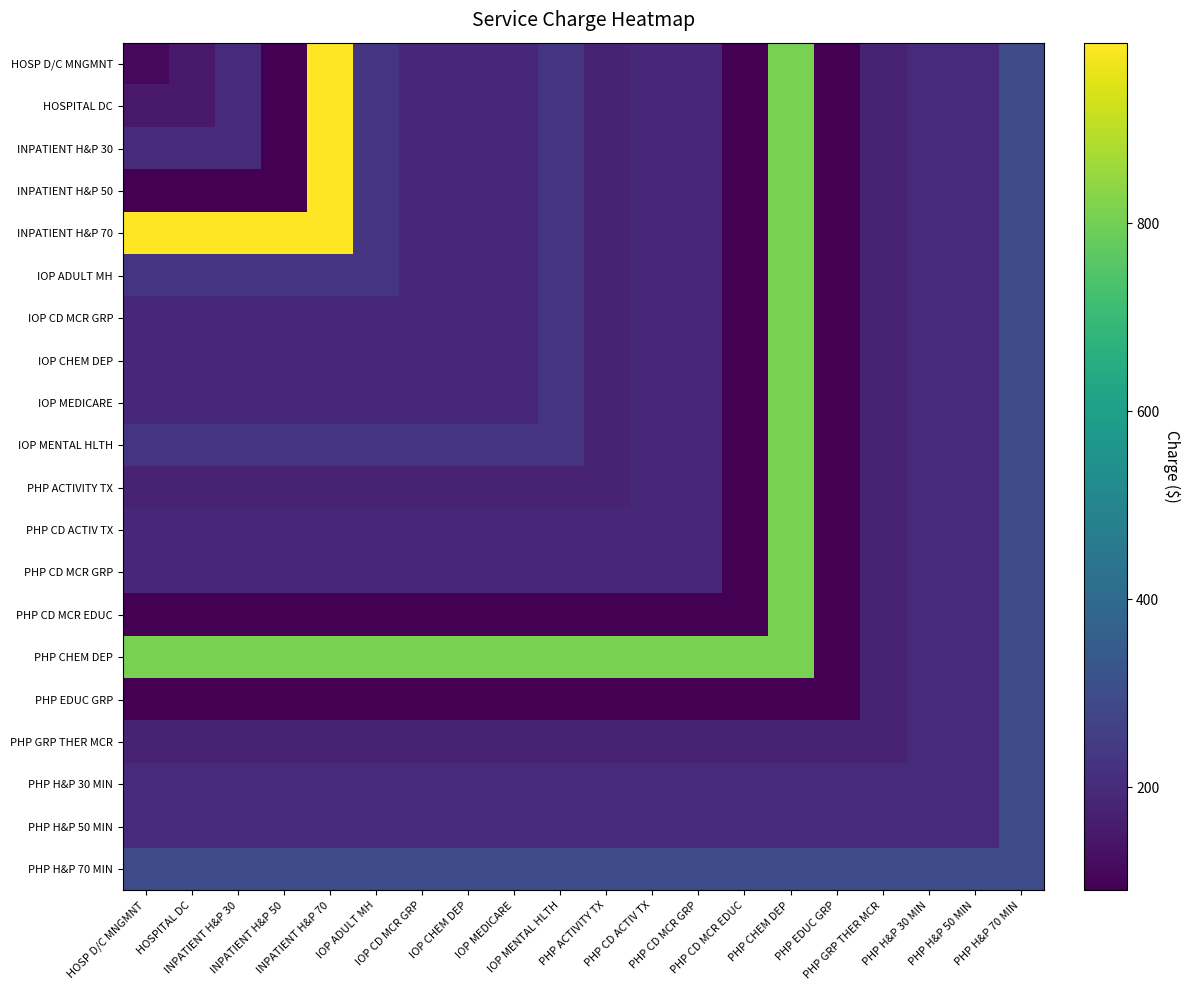

What is the difference between the highest and lowest values at PHP CHEM DEP?

720.0